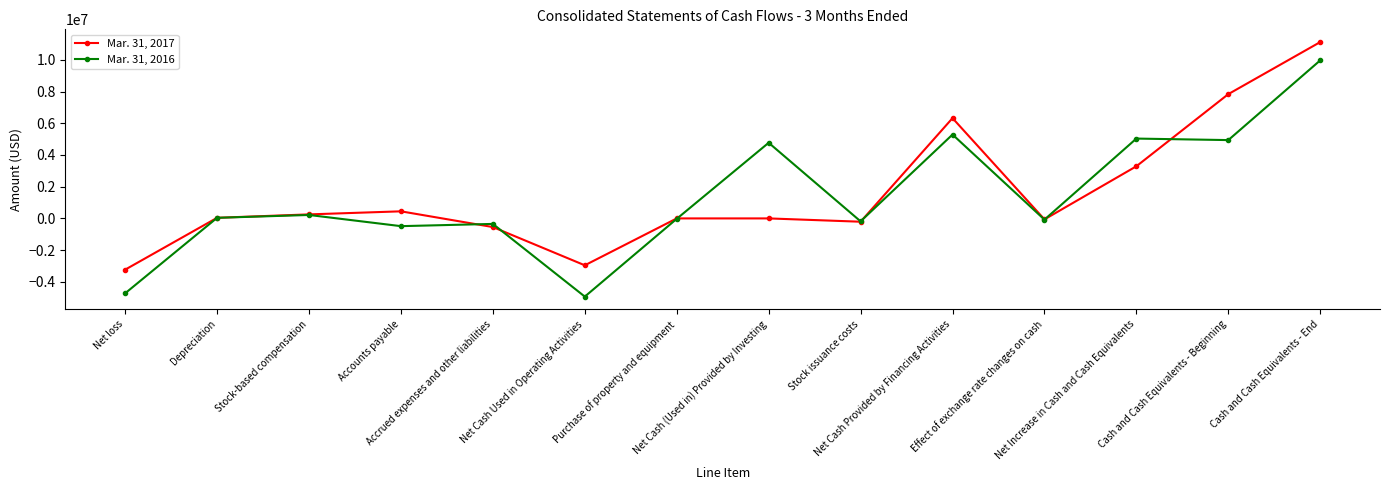

What are all the series names shown in the legend?

Mar. 31, 2017, Mar. 31, 2016